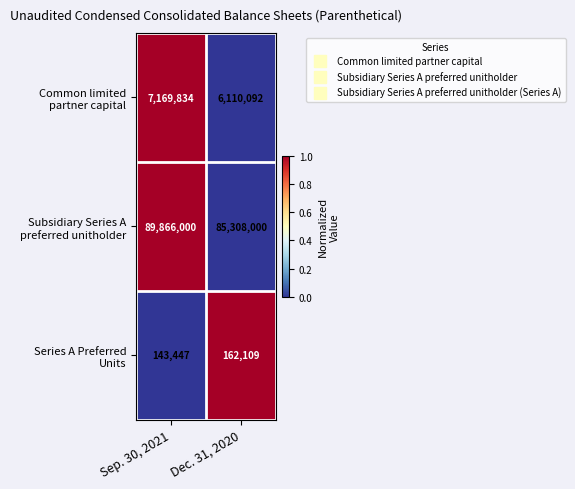

Which category has the lowest value across all series?

Sep. 30, 2021